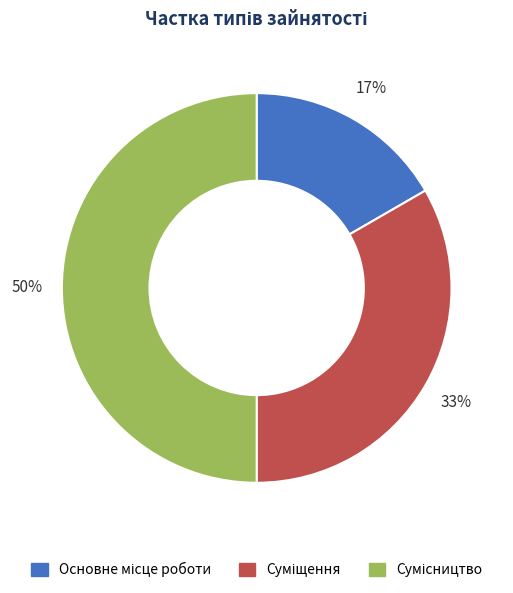

To the nearest percent, what is the difference between the largest and smallest slice percentages?

33%